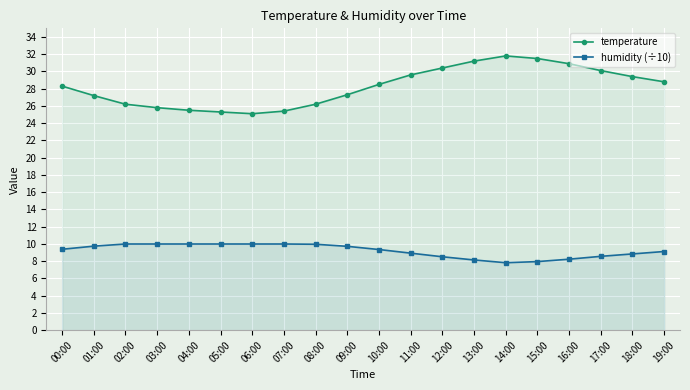

Which category has the lowest value across all series?

14:00